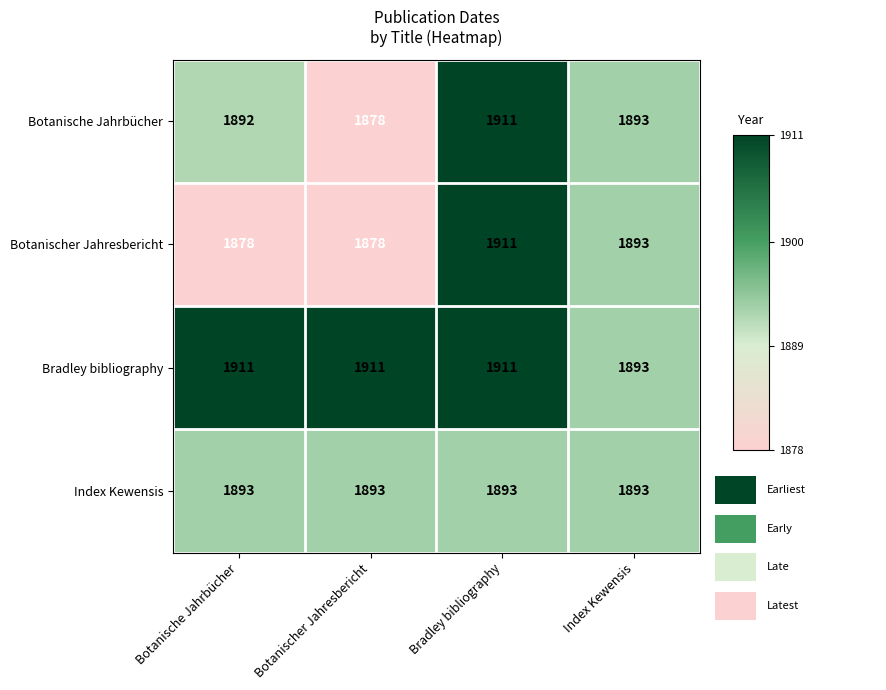

What is the difference between the maximum and minimum values in the Botanischer Jahresbericht series?

33